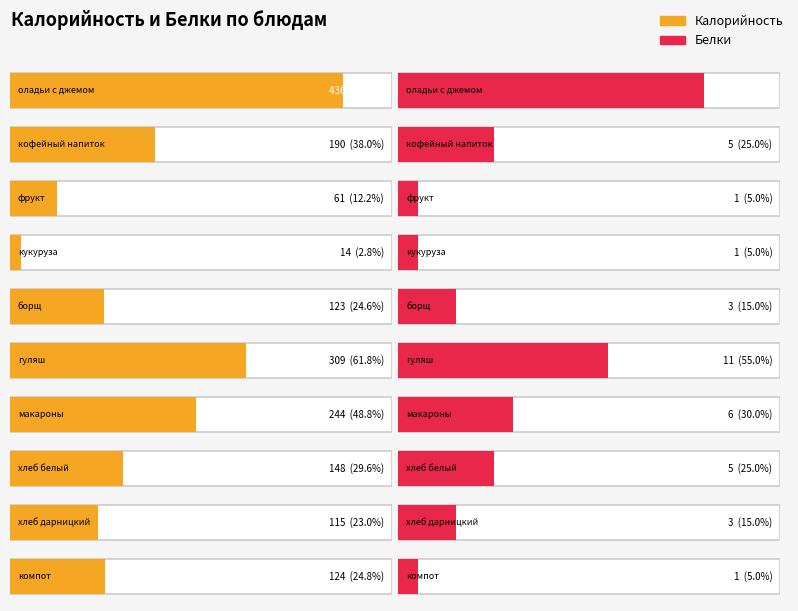

What is the average value of the Белки series?

5